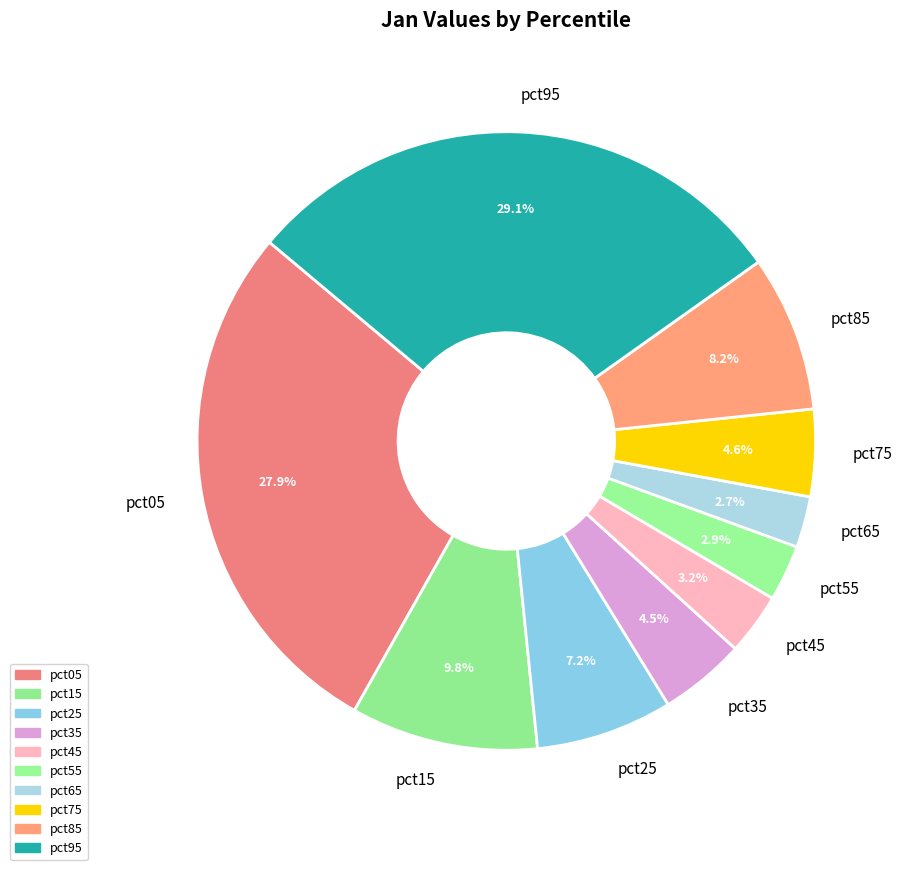

Is the sum of pct05 and pct45 greater than half?

No